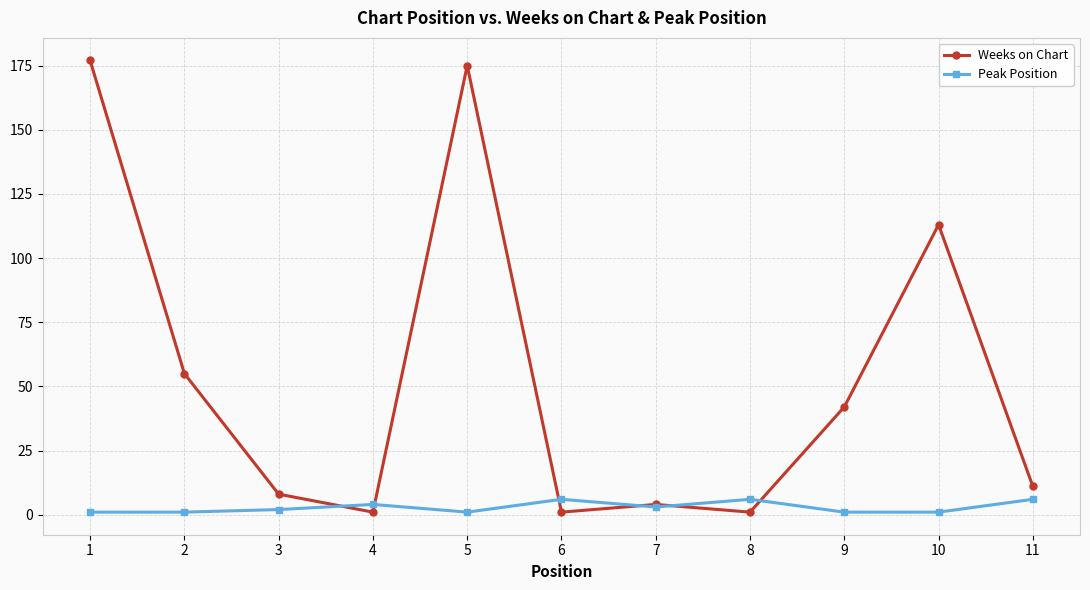

List the series in order of their overall mean, highest first.

Weeks on Chart, Peak Position